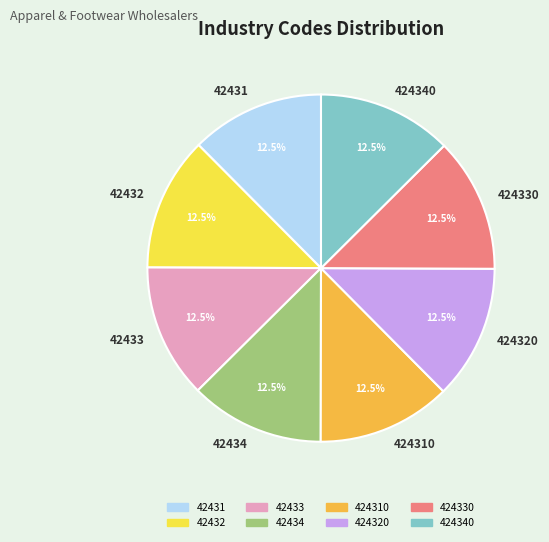

What percentage do 424320 and 424310 together represent?

25.0%